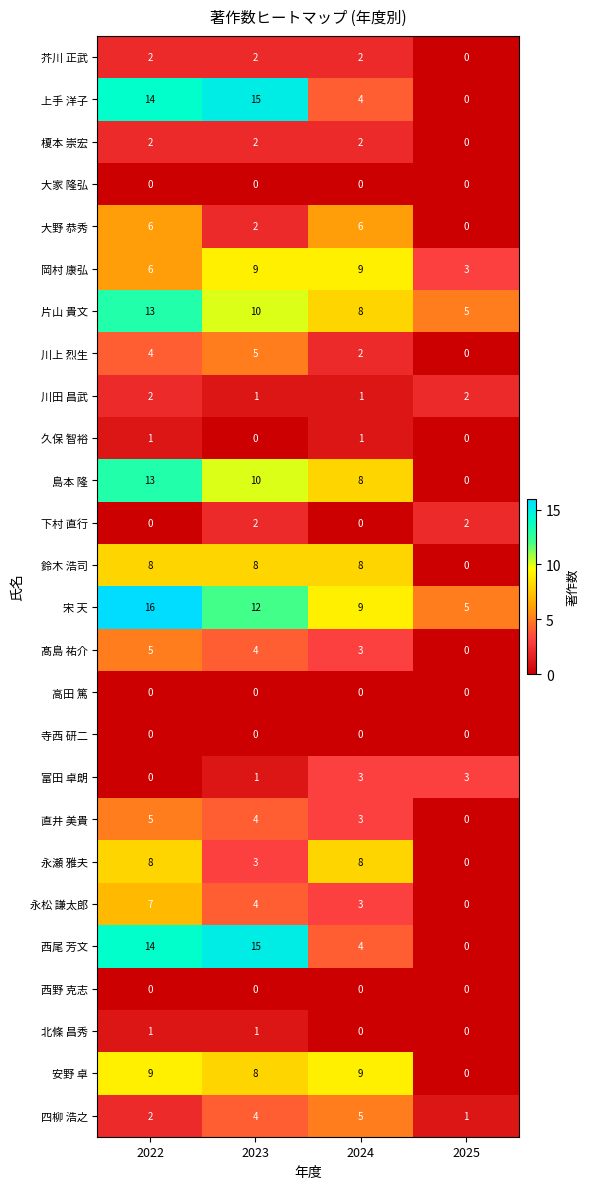

True or false: 久保 智裕 has a value of 0 at 2025.

True